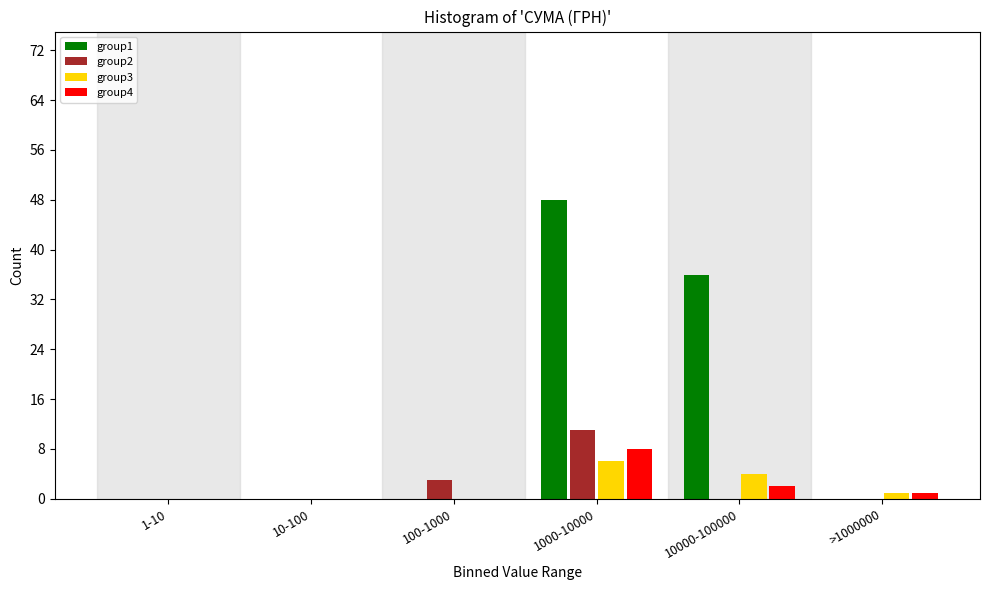

Reading left to right, extract all data points from this chart.

group1: 1-10=0	10-100=0	100-1000=0	1000-10000=48	10000-100000=36	>1000000=0
group2: 1-10=0	10-100=0	100-1000=3	1000-10000=11	10000-100000=0	>1000000=0
group3: 1-10=0	10-100=0	100-1000=0	1000-10000=6	10000-100000=4	>1000000=1
group4: 1-10=0	10-100=0	100-1000=0	1000-10000=8	10000-100000=2	>1000000=1